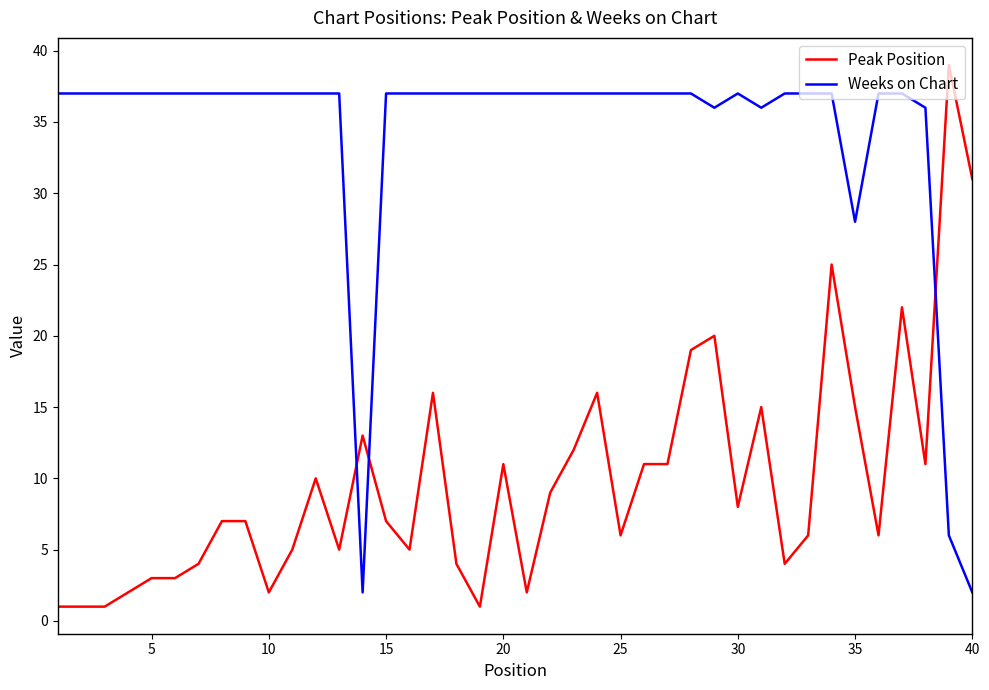

True or false: Weeks on Chart and Peak Position intersect in this chart.

True